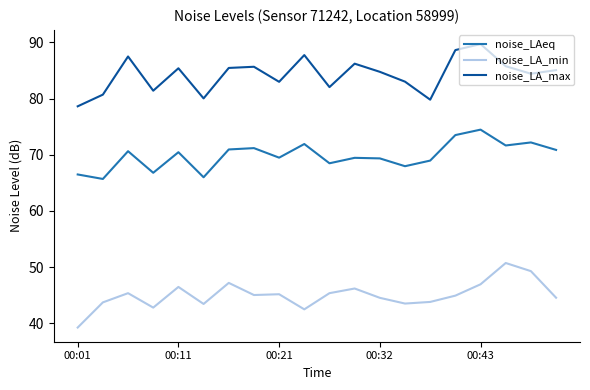

What is the greatest value displayed?

89.7